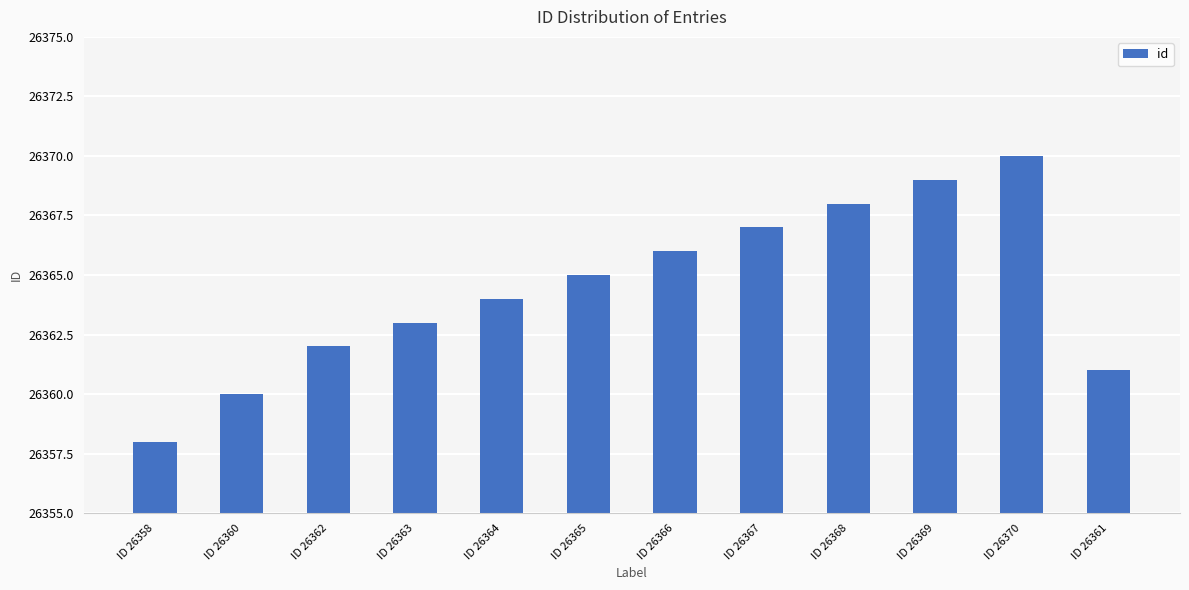

What is the change in value from ID 26360 to ID 26367?

+7